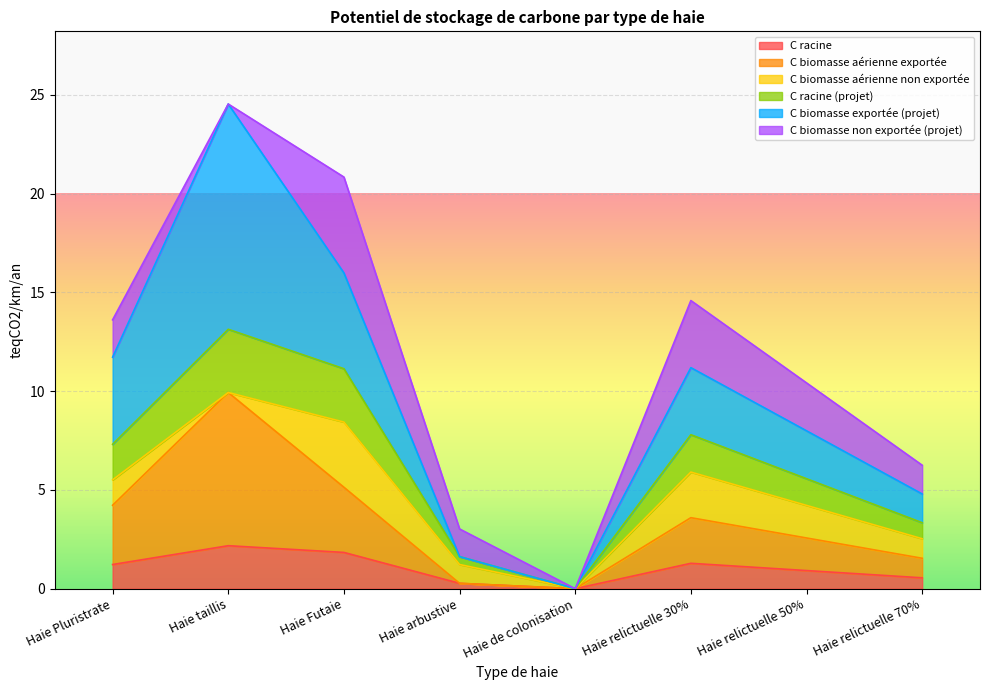

What is the label of the 1st point from the right?

Haie relictuelle 70%